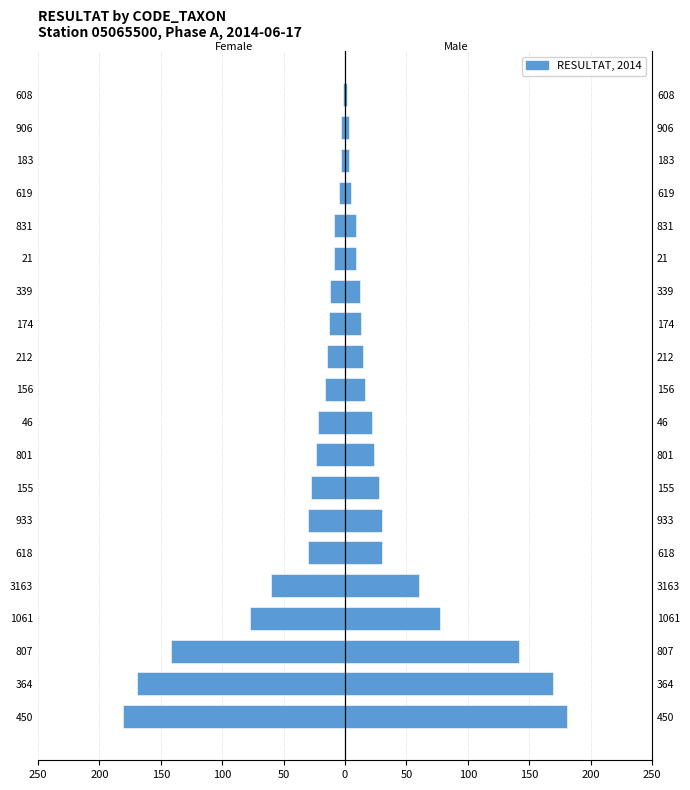

The chart shows a value of -11 at 156. True or false?

False